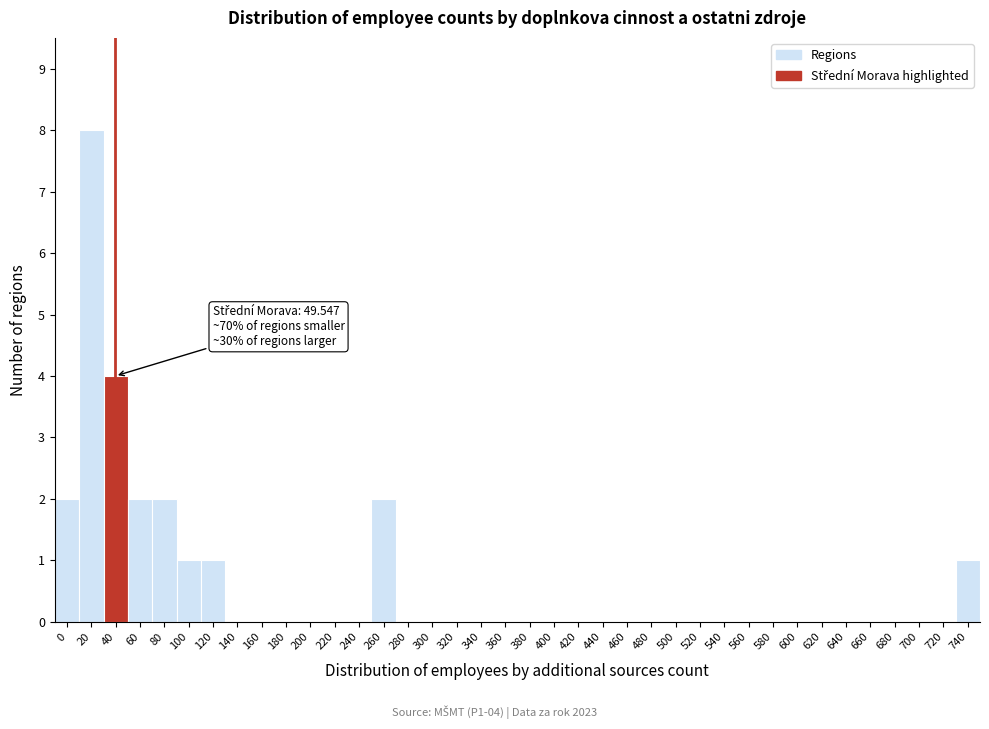

The chart shows a value of 1 at 40. True or false?

False